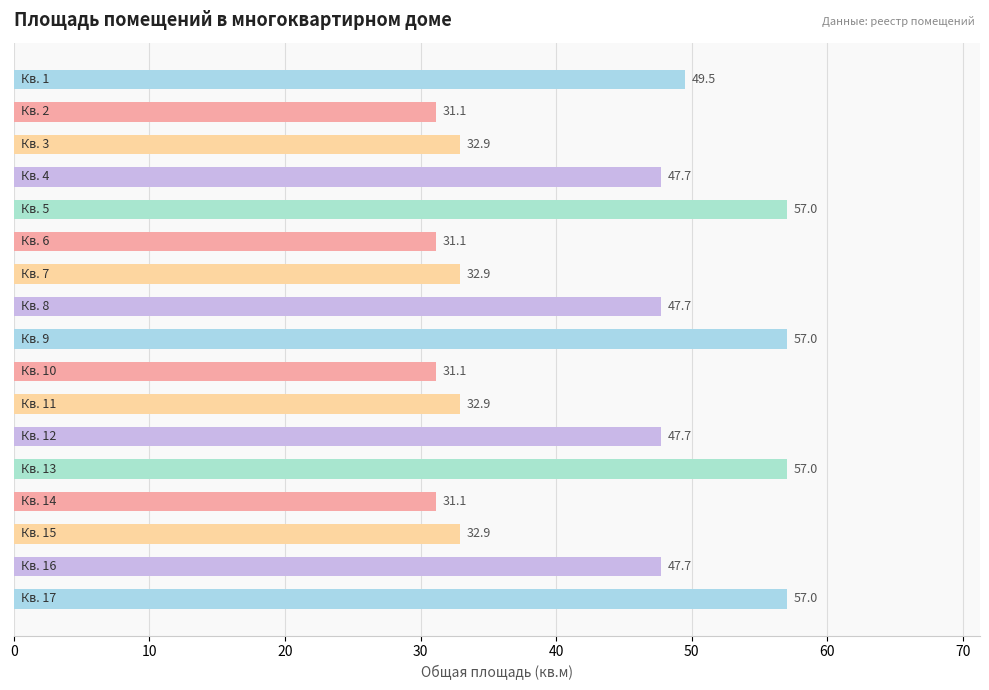

How many data points are less than 47?

8